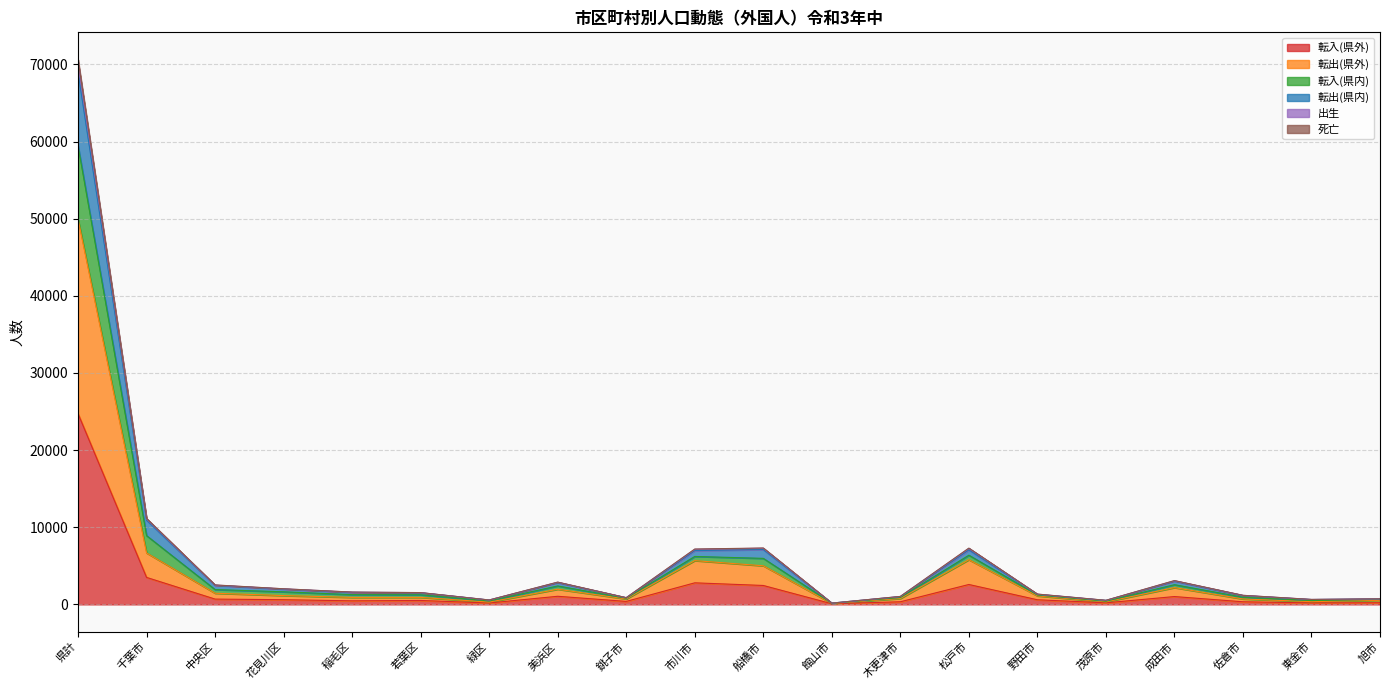

How many lines are shown in the chart?

6